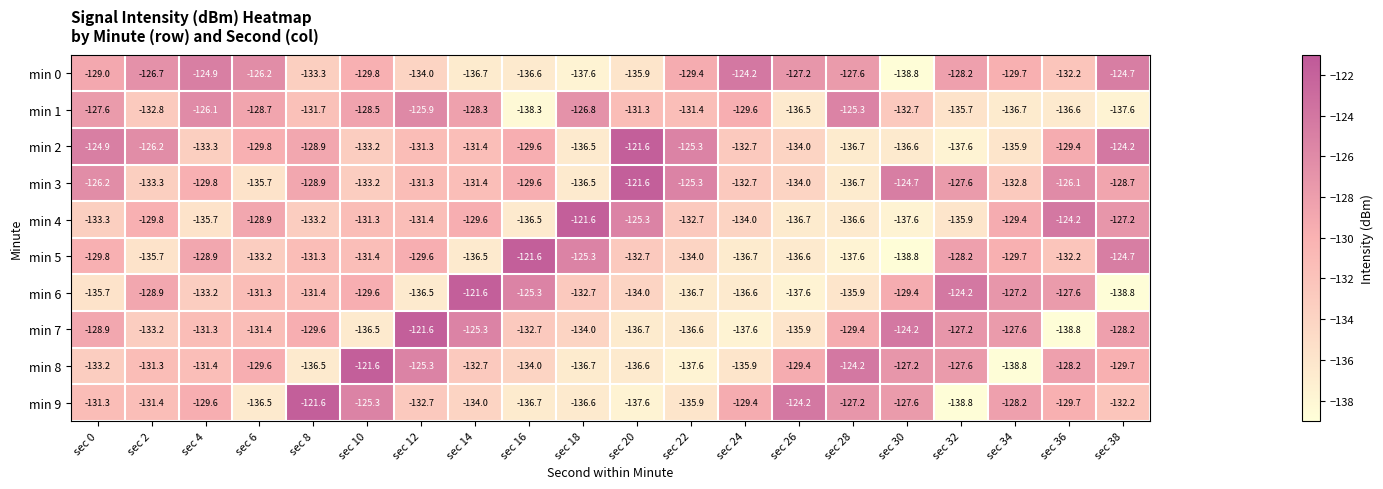

Is it true that min 7 equals -125.3 at sec 14?

True